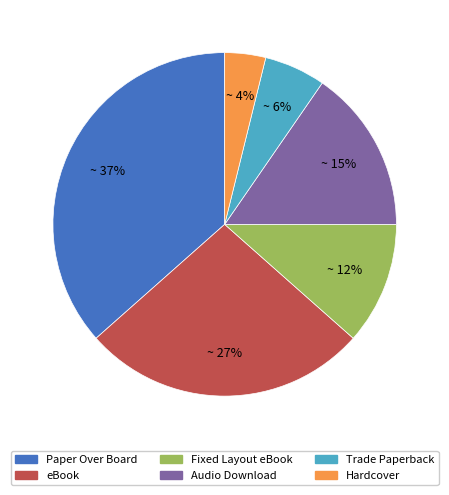

Is there any slice that represents more than half of the pie?

No